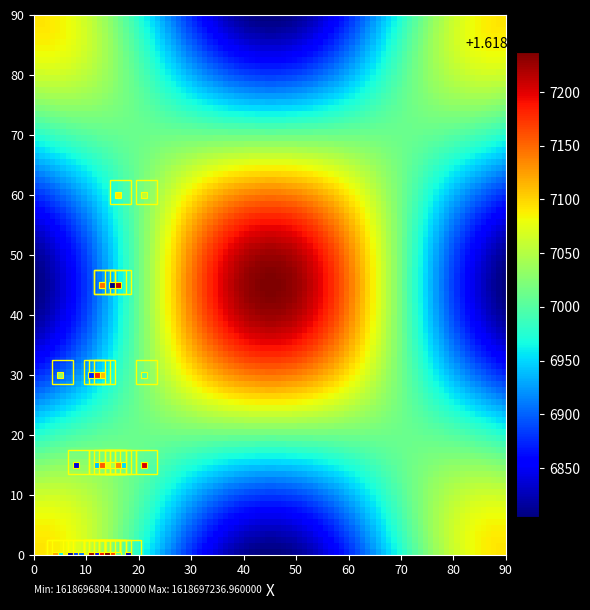

What is the maximum value shown in the chart?

1618697237.0